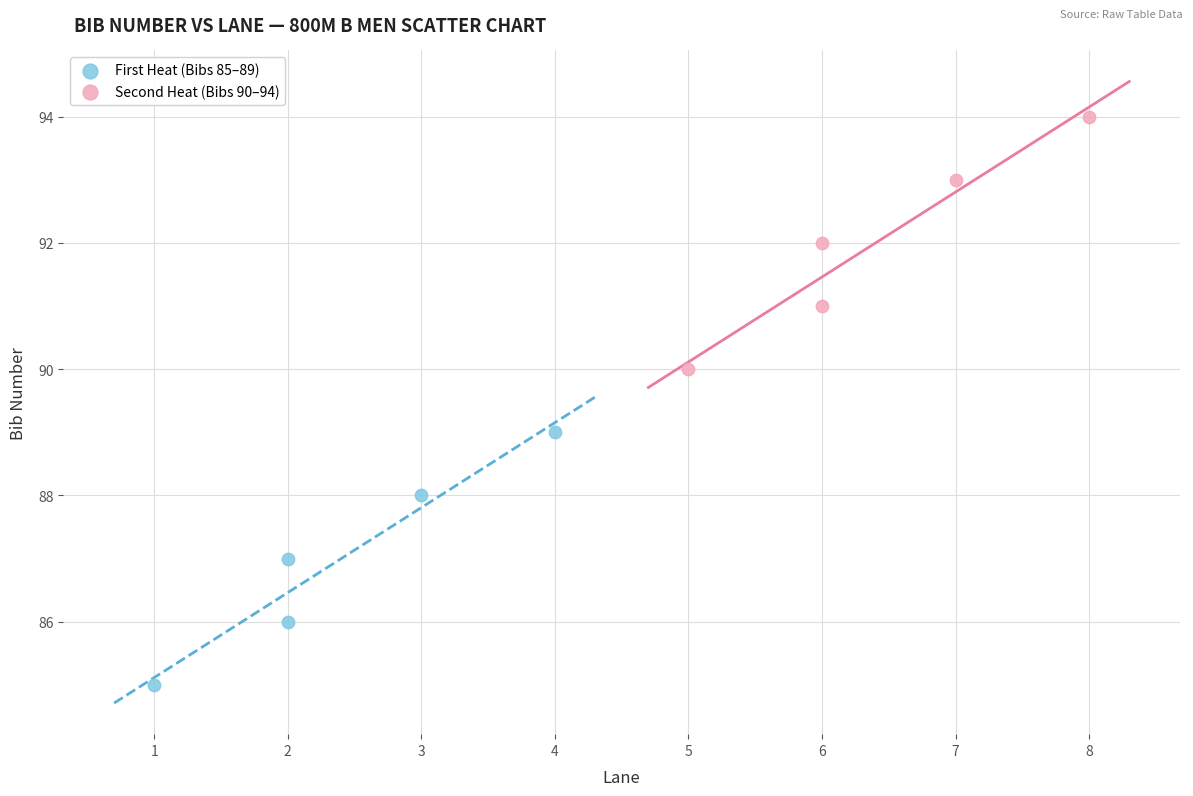

What are all the series names shown in the legend?

First Heat (Bibs 85–89), Second Heat (Bibs 90–94)